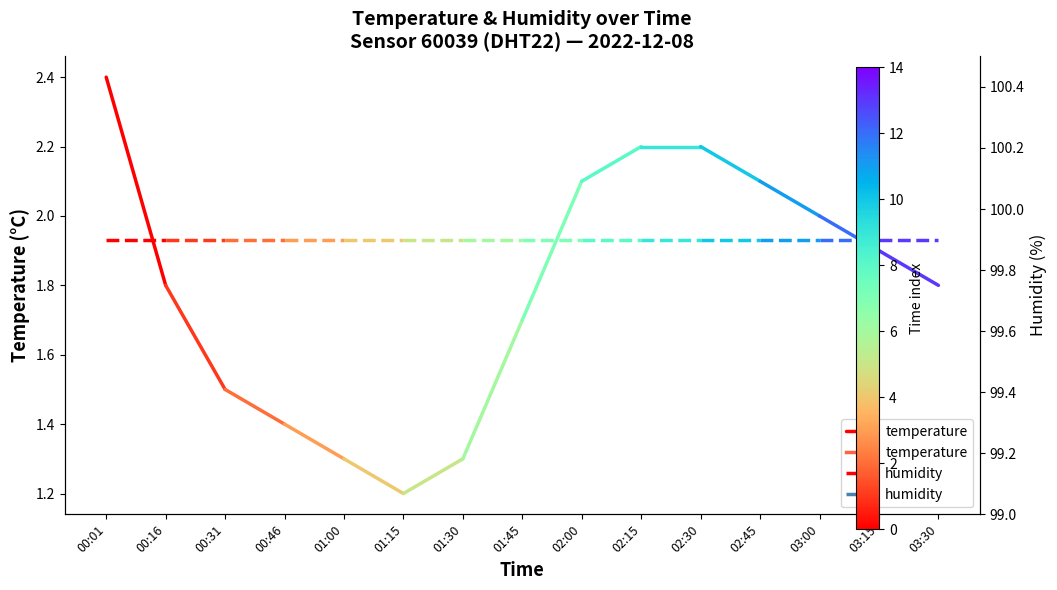

The value of humidity at 00:16 is 99.9. True or false?

True